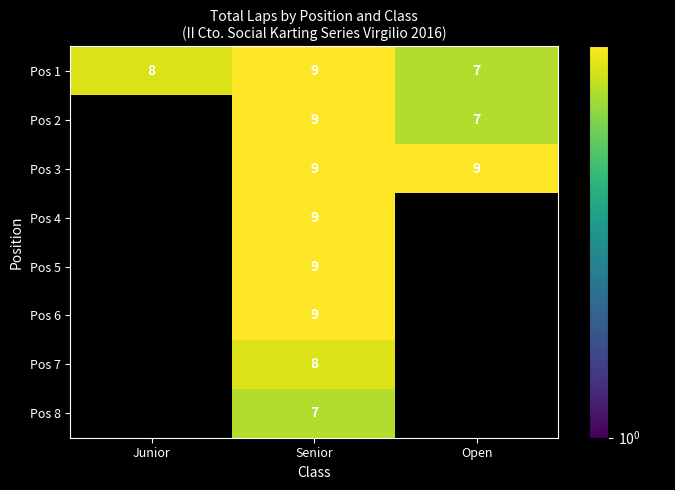

At which category does the chart reach its minimum across all series?

Open